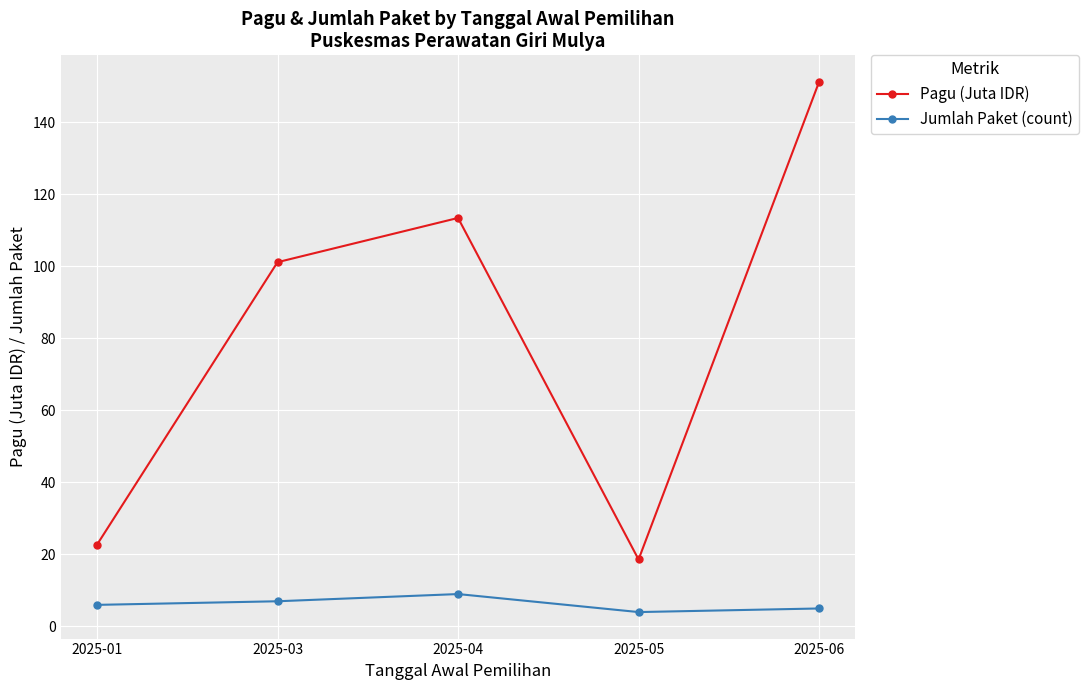

What is the maximum value for Jumlah Paket (count)?

9.0